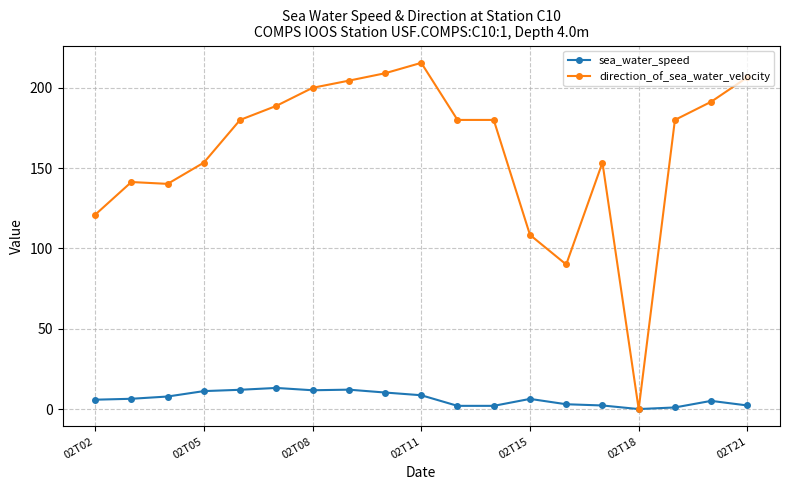

List the series in order of their overall mean, highest first.

direction_of_sea_water_velocity, sea_water_speed